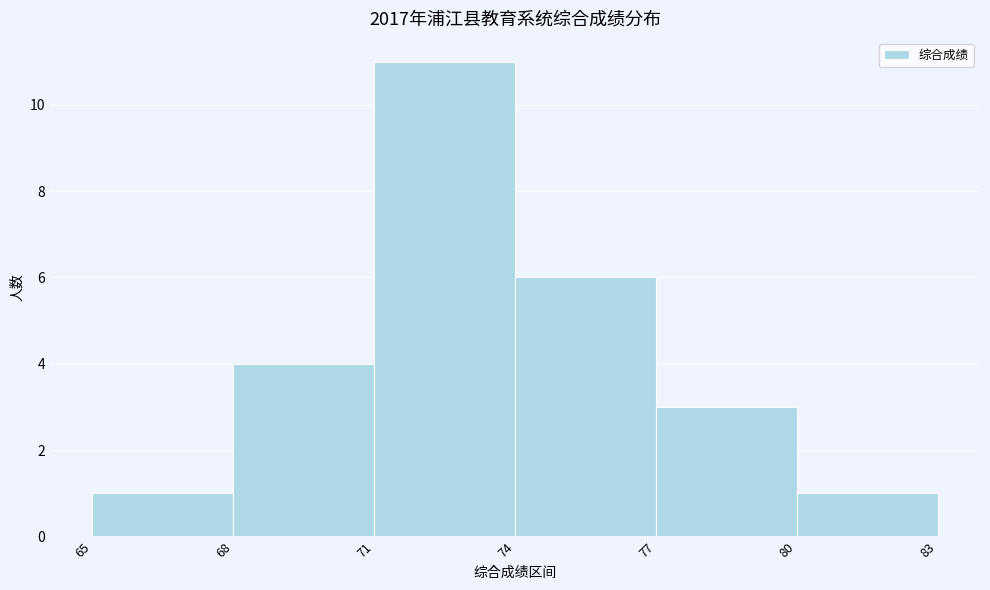

Reading left to right, transcribe this chart: for each bar, give the range it covers on the x-axis and its height. The values are not printed on the chart, so give them approximately, as read against the axis.

65 to 68: 1
68 to 71: 4
71 to 74: 11
74 to 77: 6
77 to 80: 3
80 to 83: 1